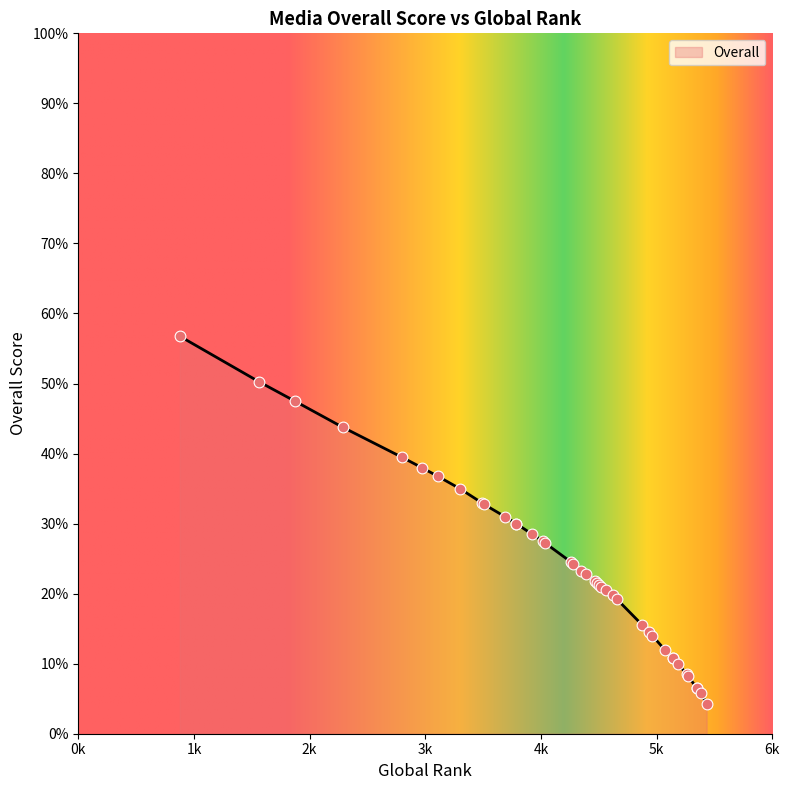

Between 5070 and 3486, which is larger?

3486